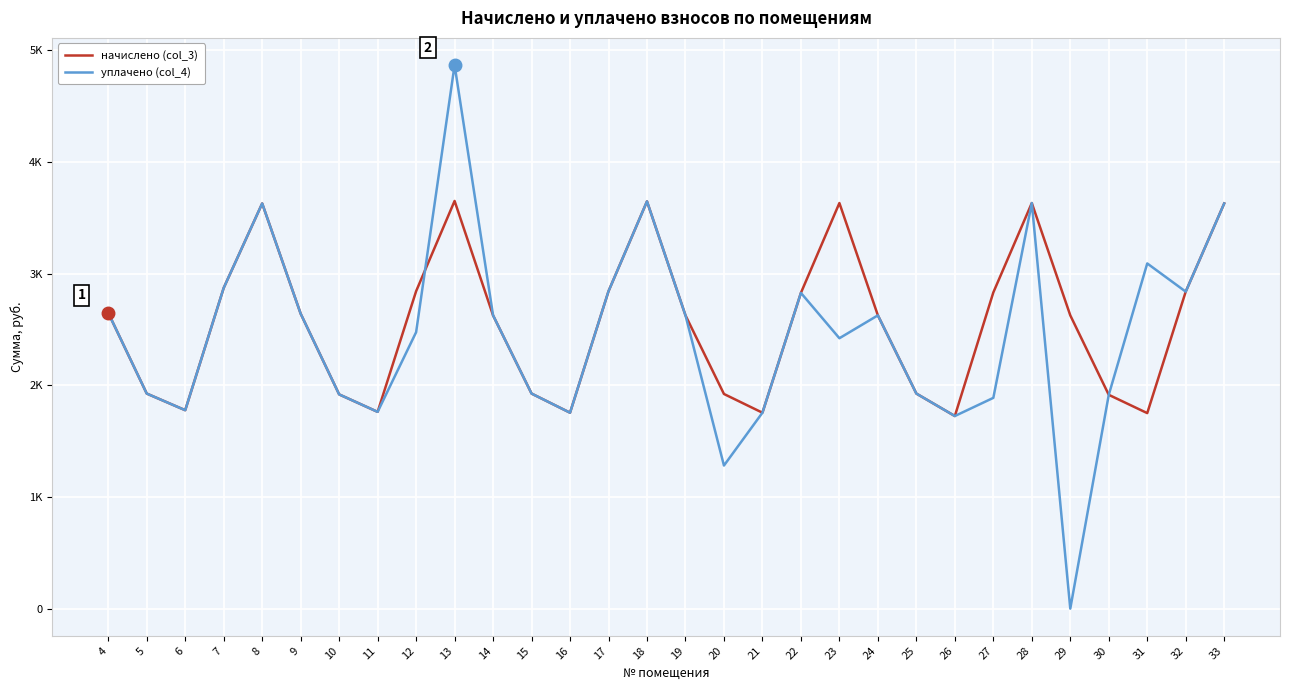

Which series has the largest total across all categories?

начислено (col_3)